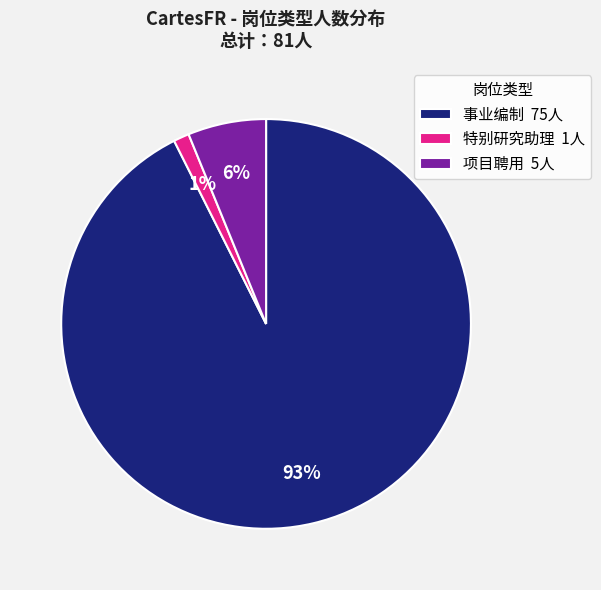

True or false: 事业编制 75人 accounts for 93% of the total.

True